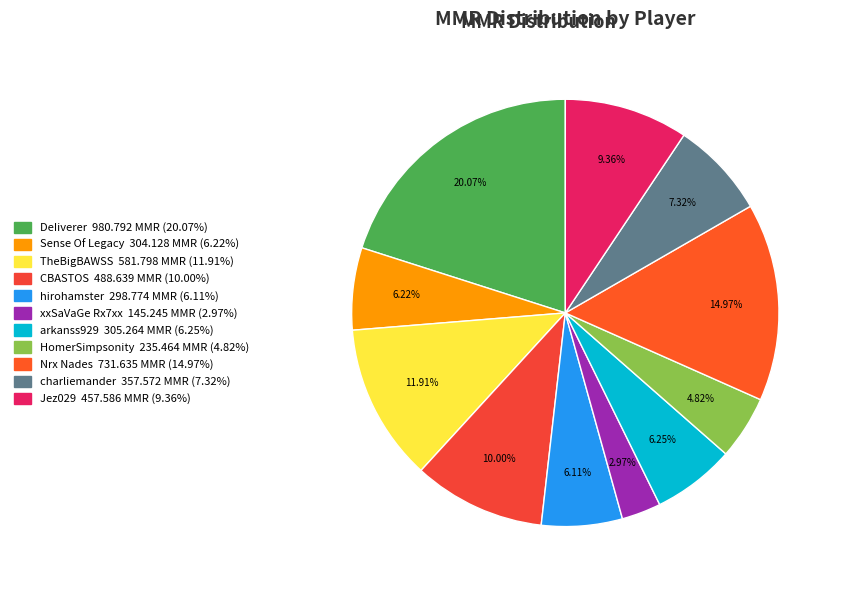

To the nearest percent, what percentage of the pie is hirohamster?

6%